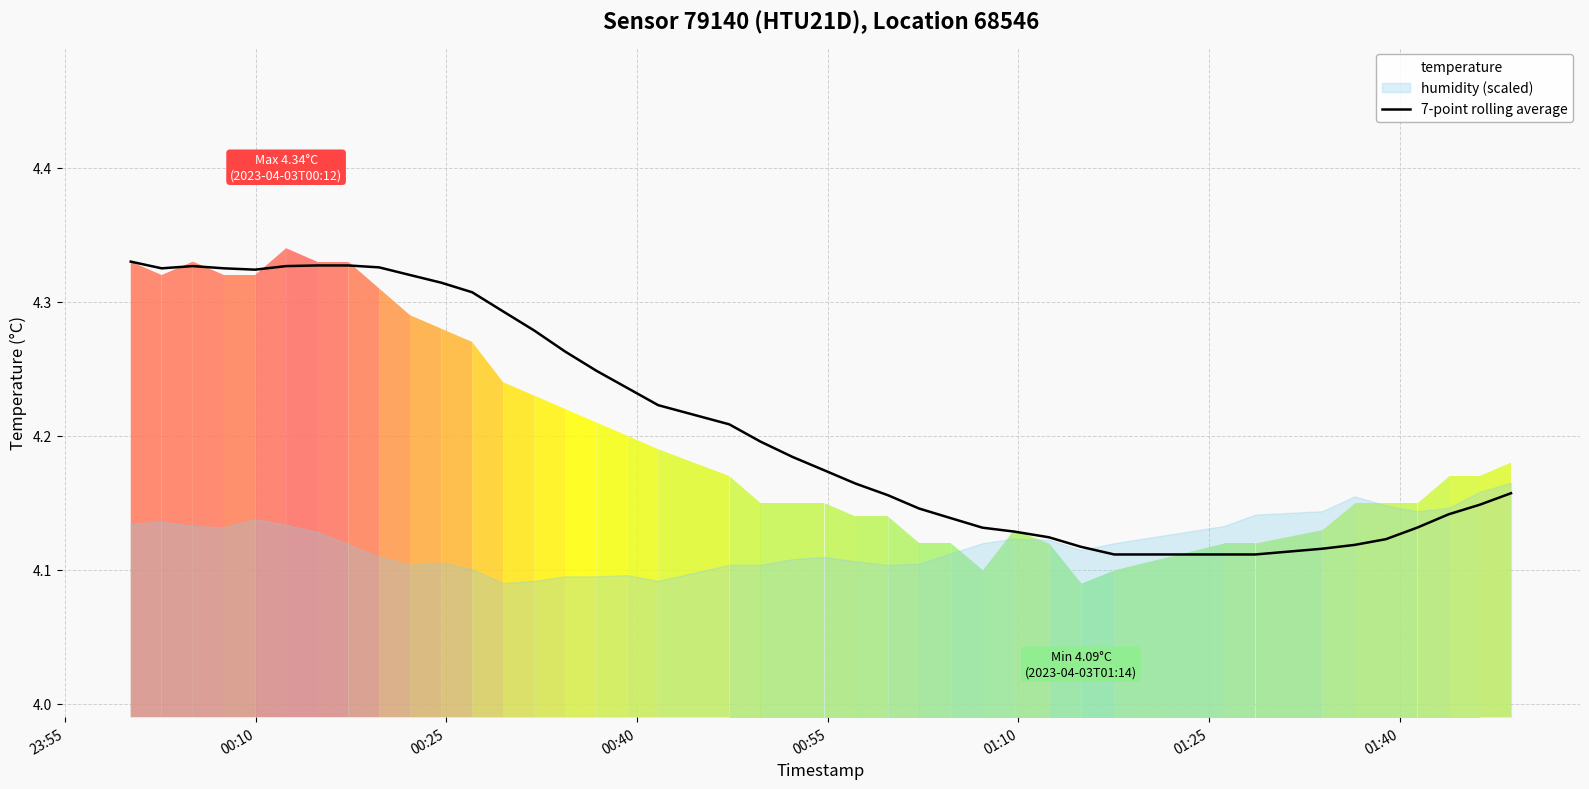

What is the value of the 6th point from the left?

4.3